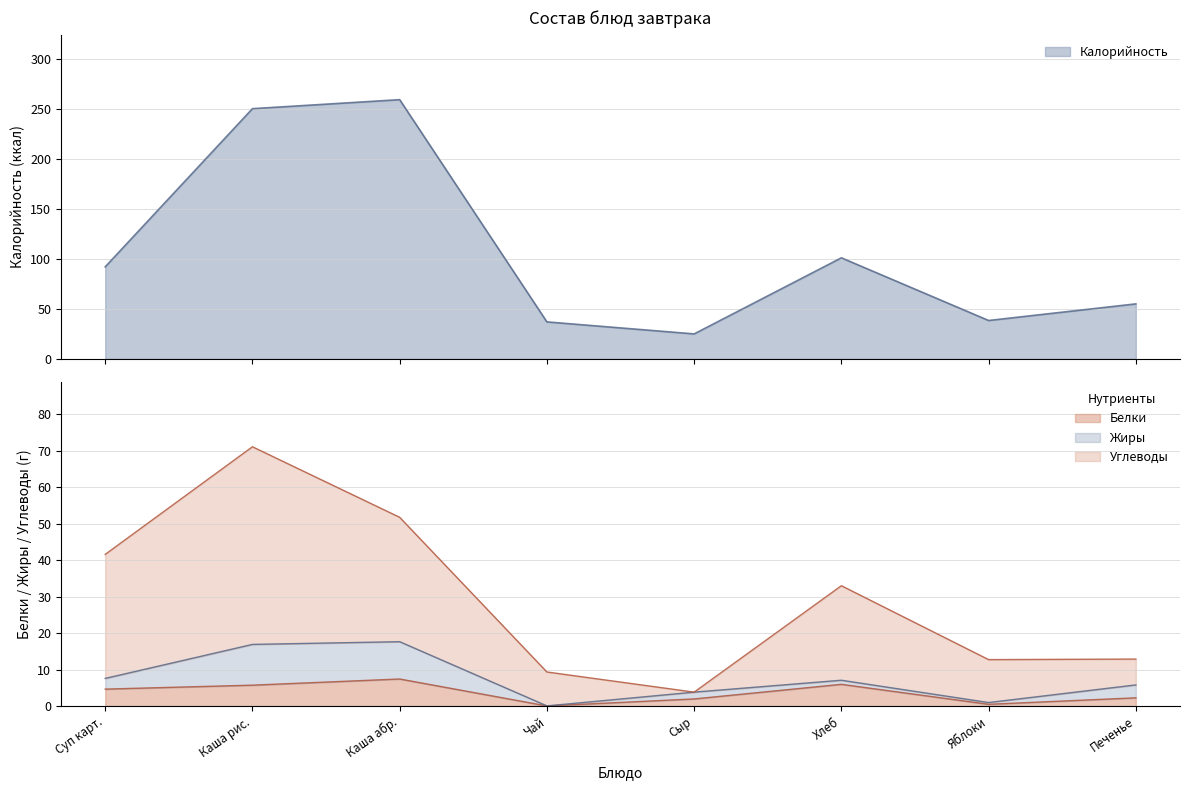

Does the chart have visible grid lines?

Yes